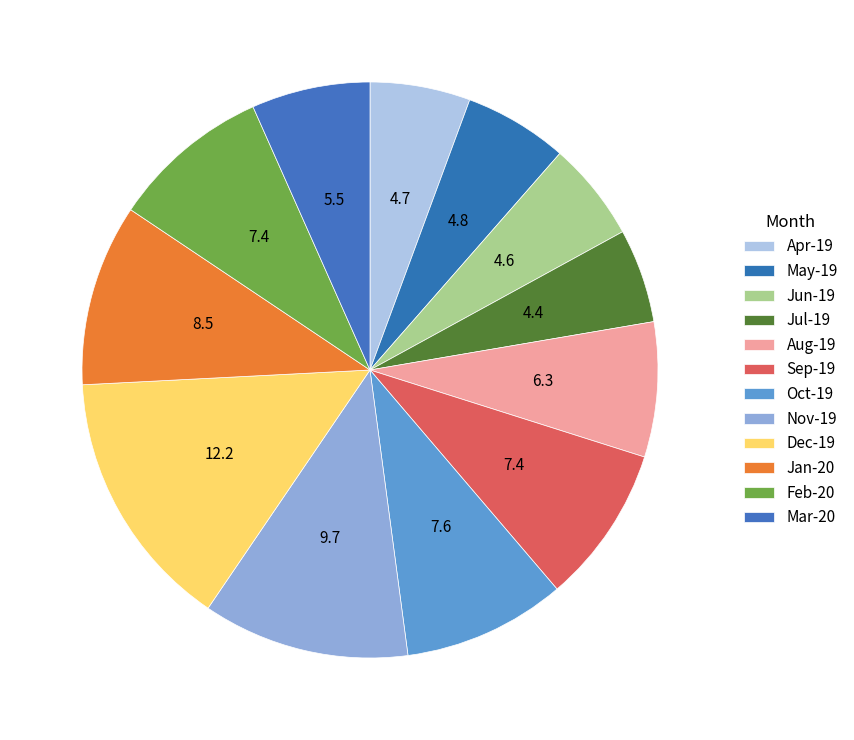

What is the smallest slice in the pie chart?

Jul-19